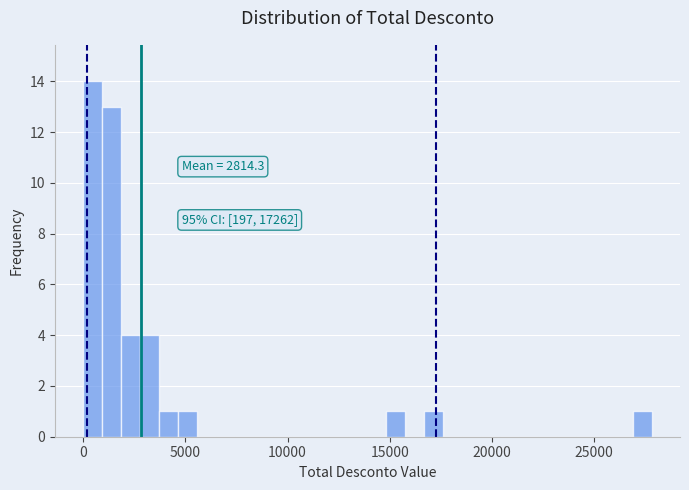

Read against the x-axis, roughly where is the centre of the tallest bar?

500